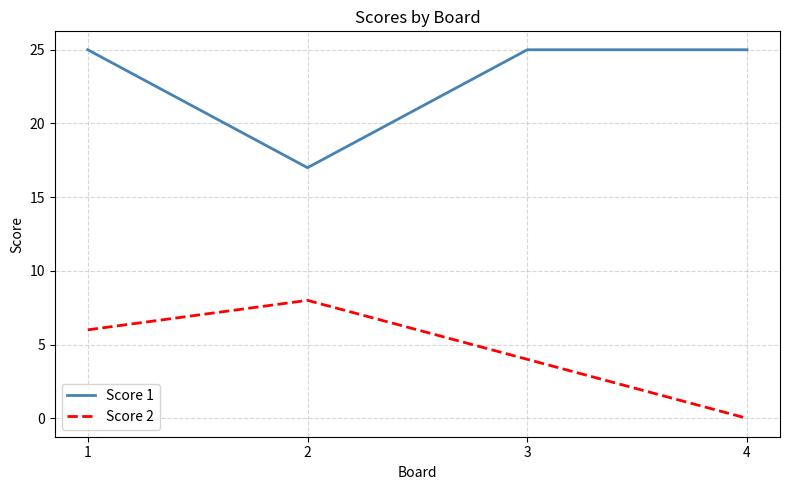

List the series in order of their overall mean, lowest first.

Score 2, Score 1